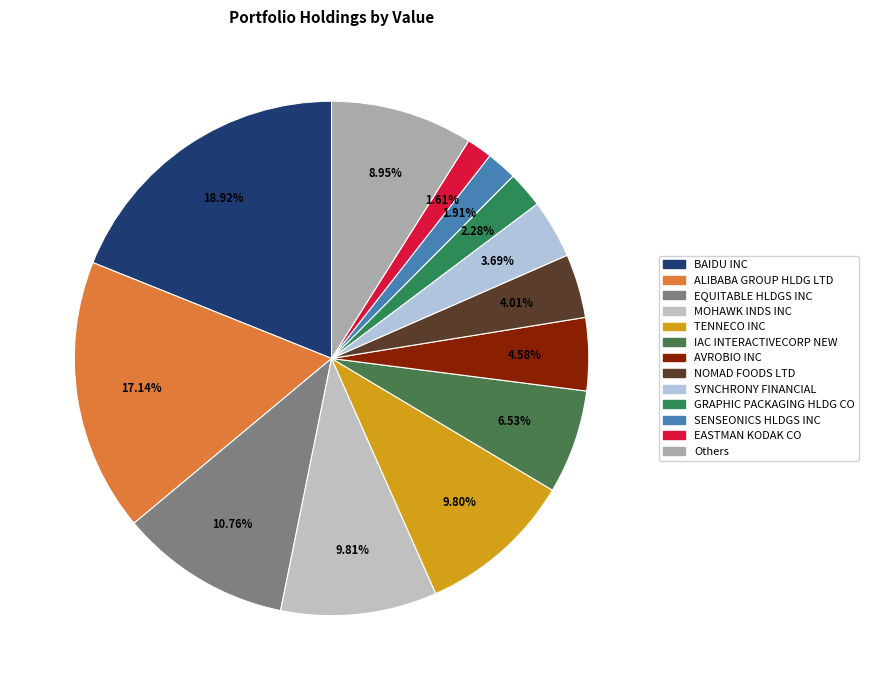

How many slices are in this pie chart?

13